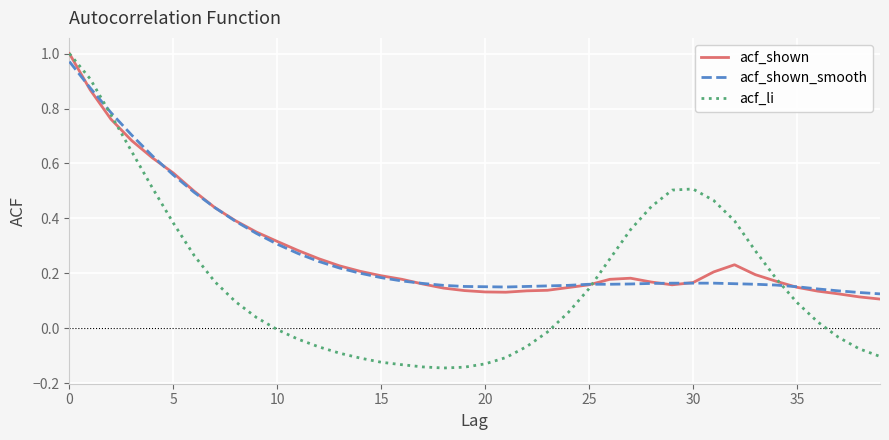

What is the label of the 18th point from the right?

22